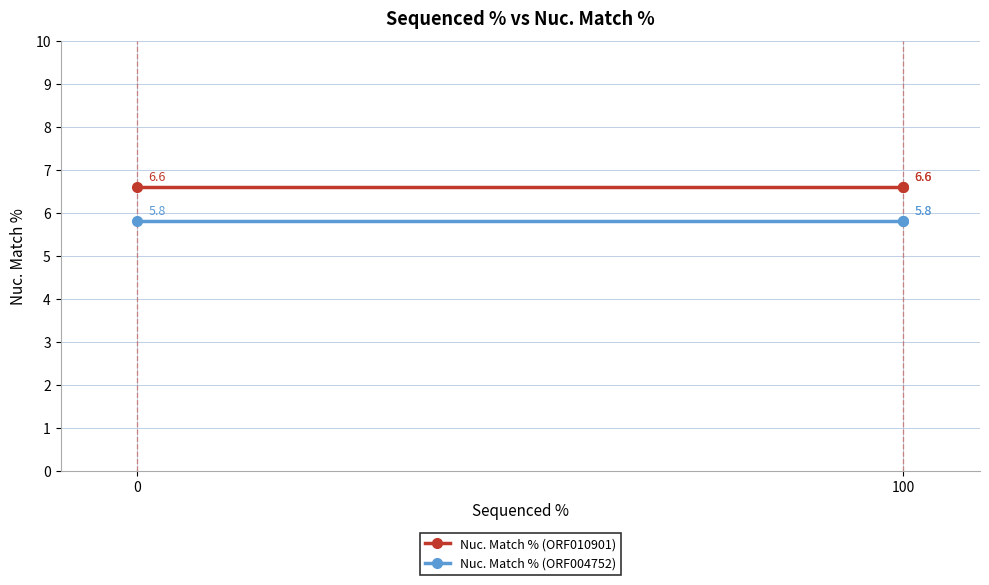

What is the value of the Nuc. Match % (ORF004752) point at the 2nd from the left?

5.8